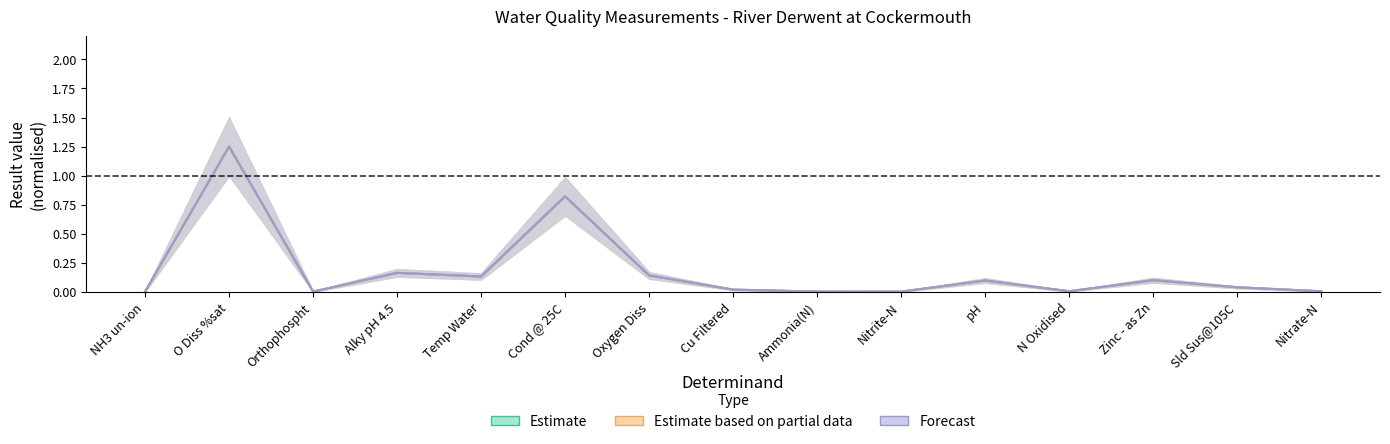

Count the number of data series in this chart.

3